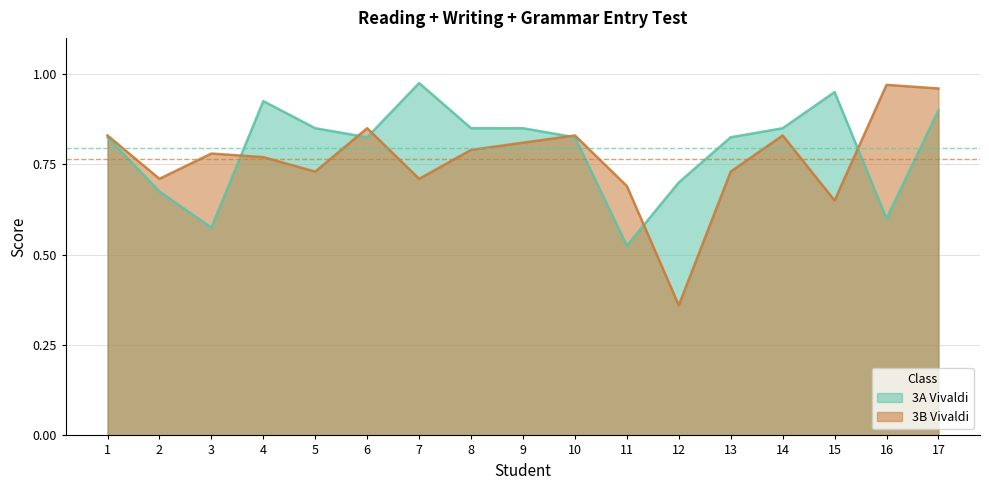

Reading left to right, transcribe all the data shown in this chart.

3A Vivaldi: 0.8	0.7	0.6	0.9	0.8	0.8	1.0	0.8	0.8	0.8	0.5	0.7	0.8	0.8	0.9	0.6	0.9
3B Vivaldi: 0.8	0.7	0.8	0.8	0.7	0.8	0.7	0.8	0.8	0.8	0.7	0.4	0.7	0.8	0.7	1.0	1.0